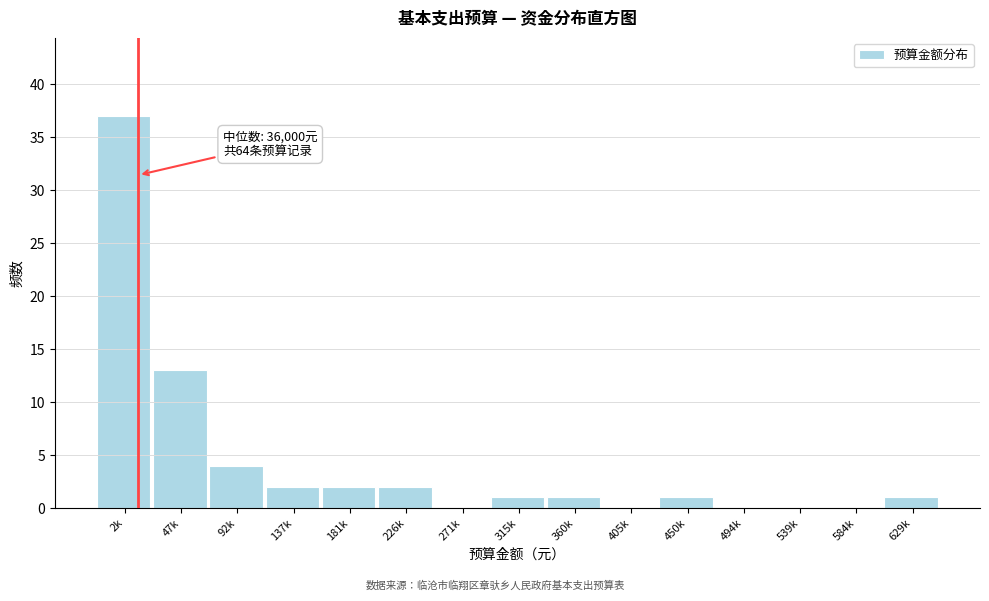

Reading left to right, list all the values displayed in this chart.

2k=37	47k=13	92k=4	137k=2	181k=2	226k=2	271k=0	315k=1	360k=1	405k=0	450k=1	494k=0	539k=0	584k=0	629k=1